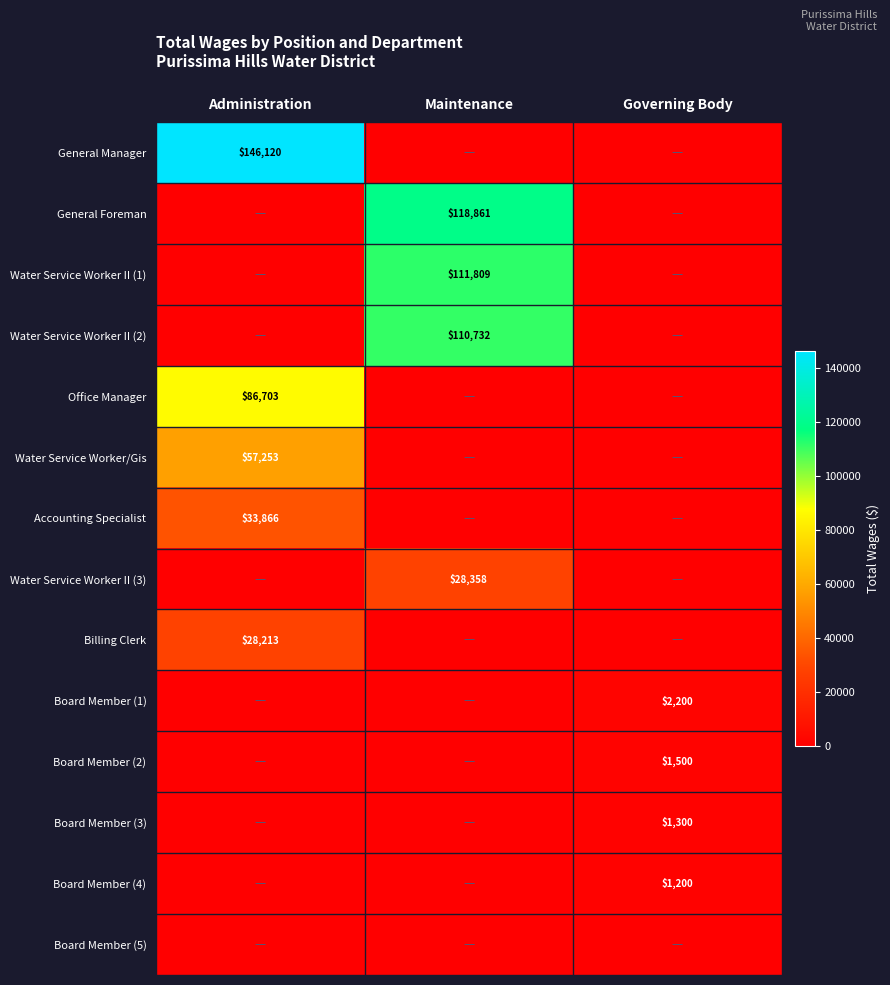

The General Manager series shows 146120 at Administration. True or false?

True